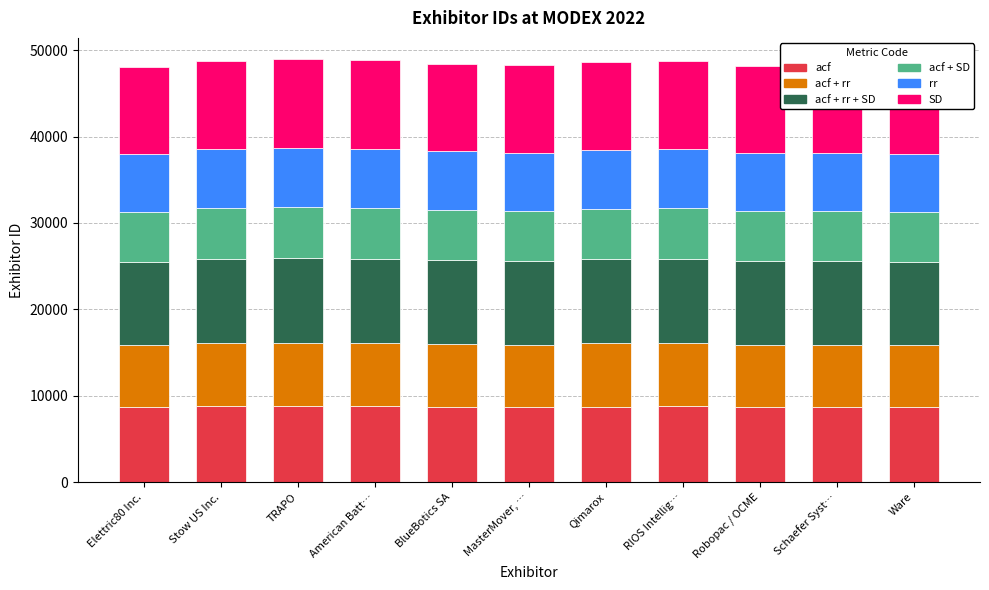

How many data points does each series have?

11